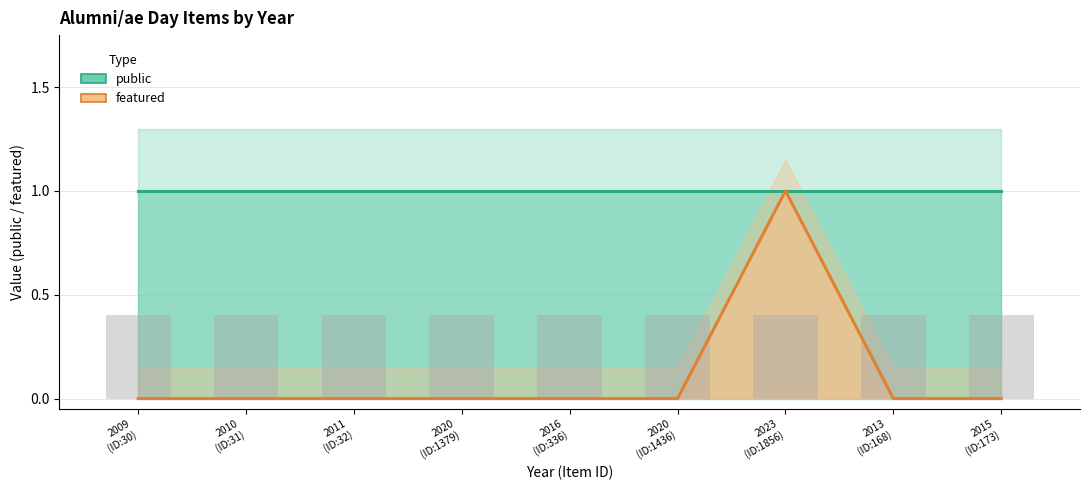

Is it true that featured equals 1 at 2020
(ID:1436)?

False